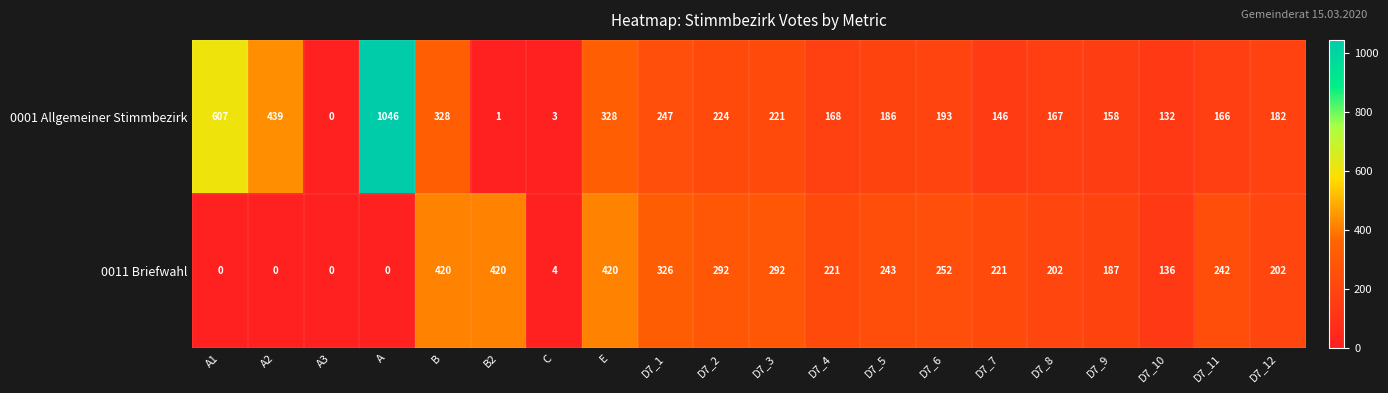

How many series are shown in this chart?

2